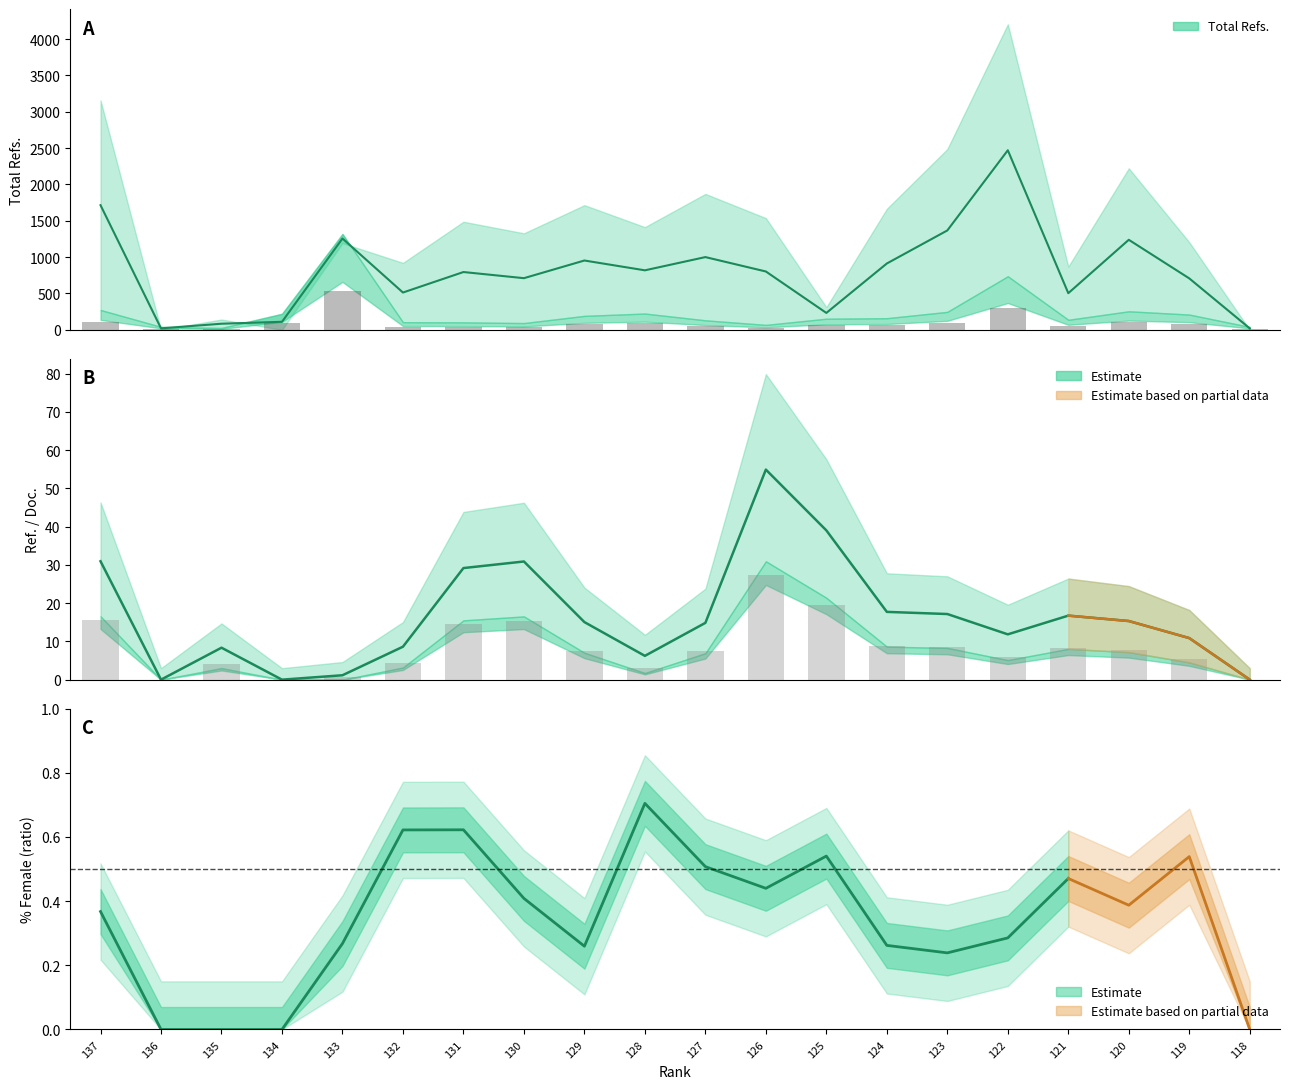

What is the total value across all series at 123?

2775.3